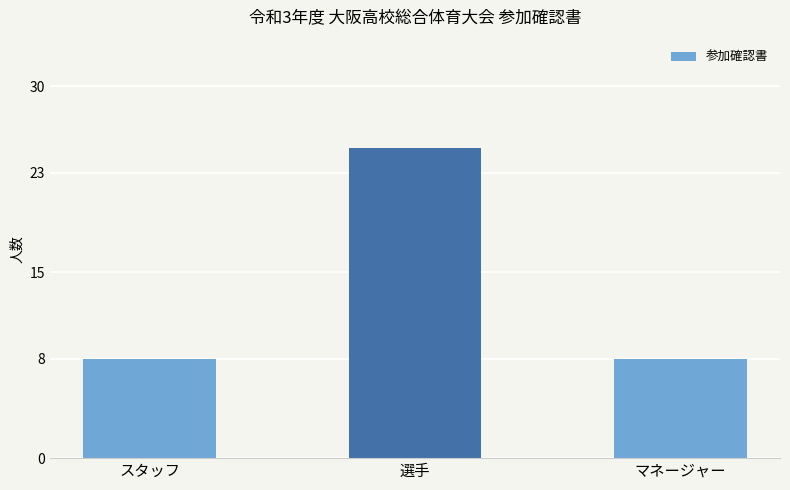

What is the greatest value displayed?

25